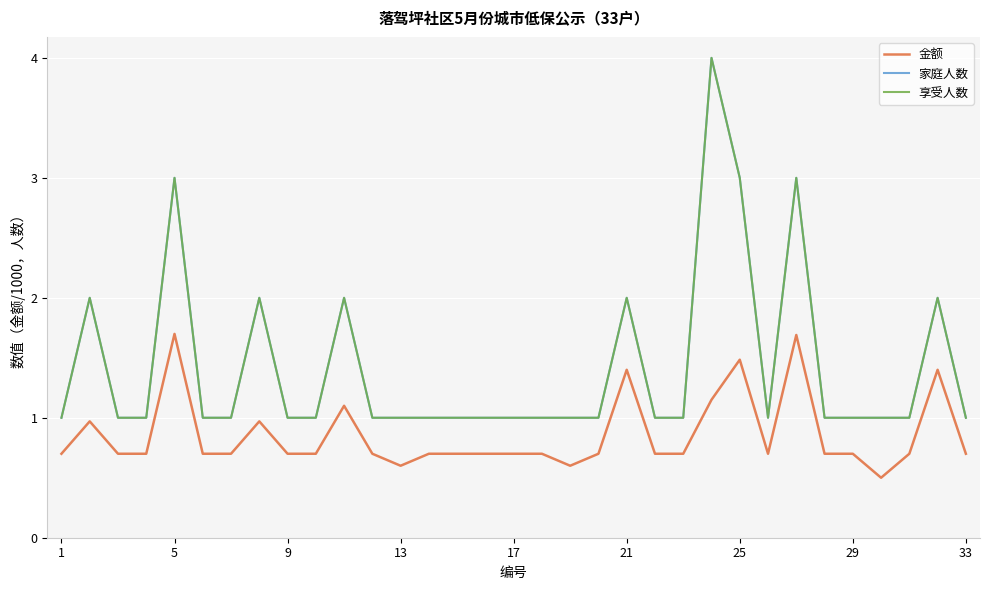

Does the chart have visible grid lines?

Yes